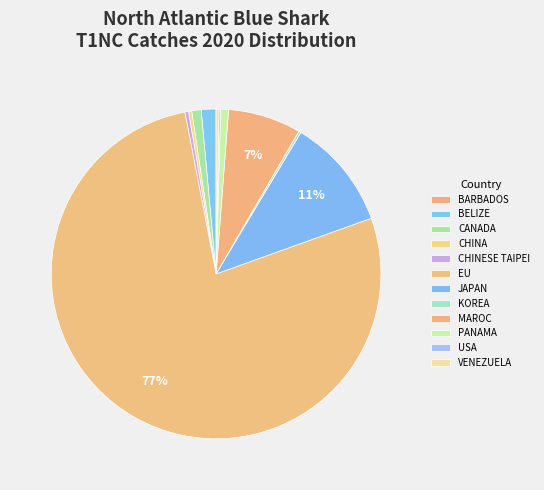

Is it true that MAROC is 1% of the pie?

False